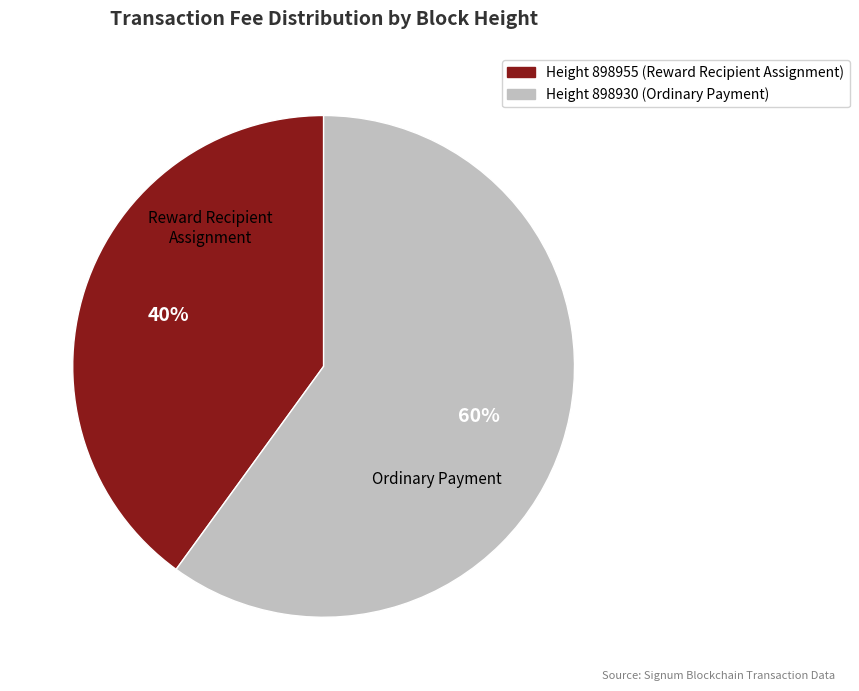

To the nearest percent, what is the difference between the largest and smallest slice percentages?

20%